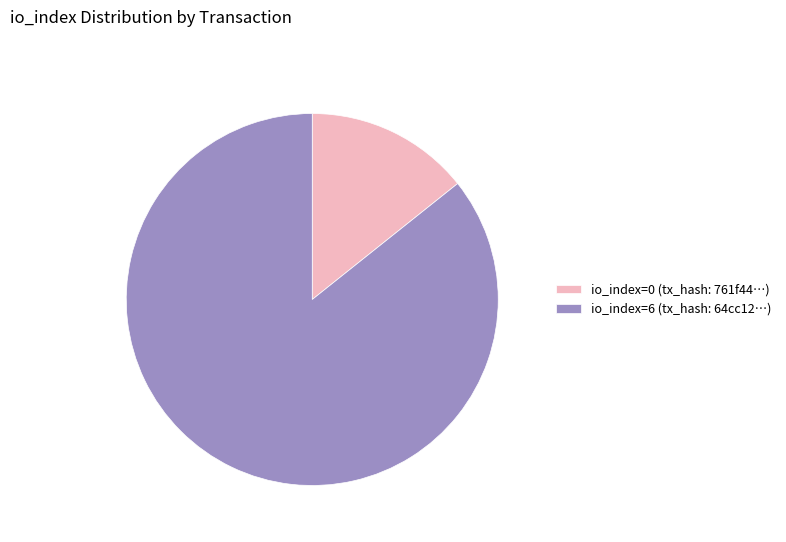

True or false: io_index=0 (tx_hash: 761f44…) accounts for 14% of the total.

True